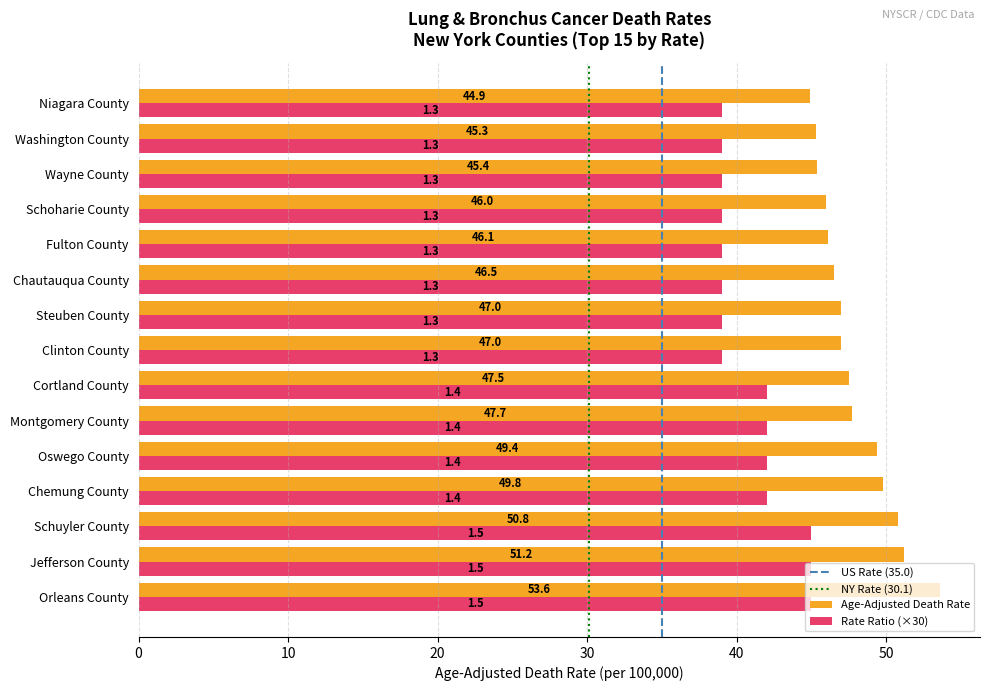

Is it true that Age-Adjusted Death Rate equals 46.0 at Schoharie County?

True